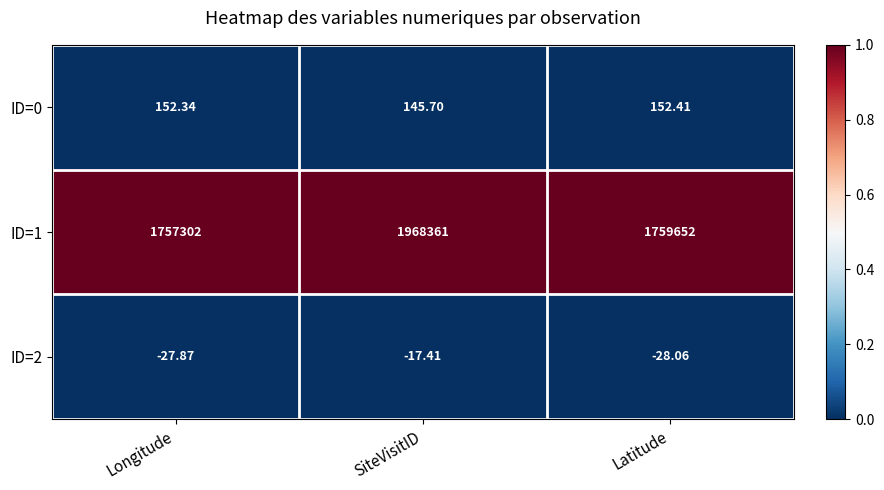

At which category does the chart reach its peak across all series?

SiteVisitID